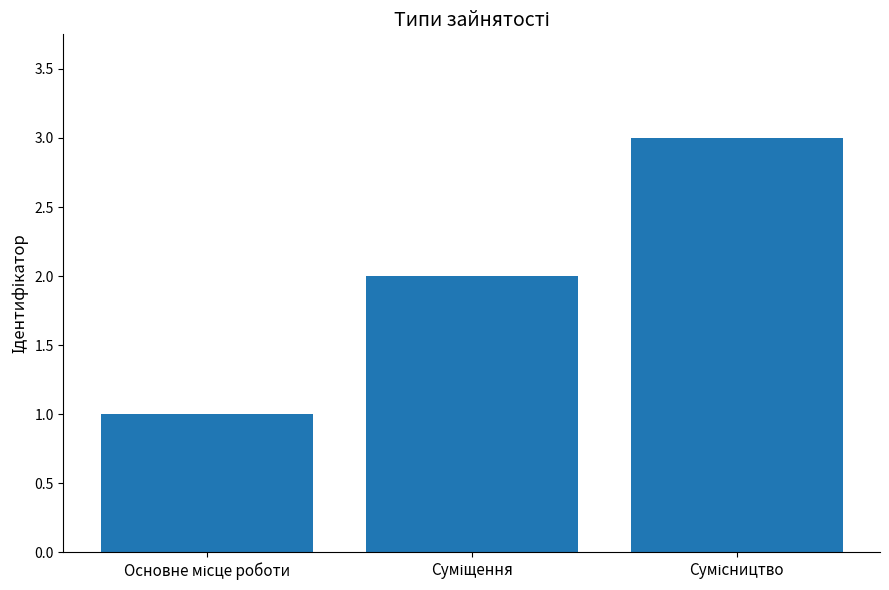

What is the sum of all values?

6